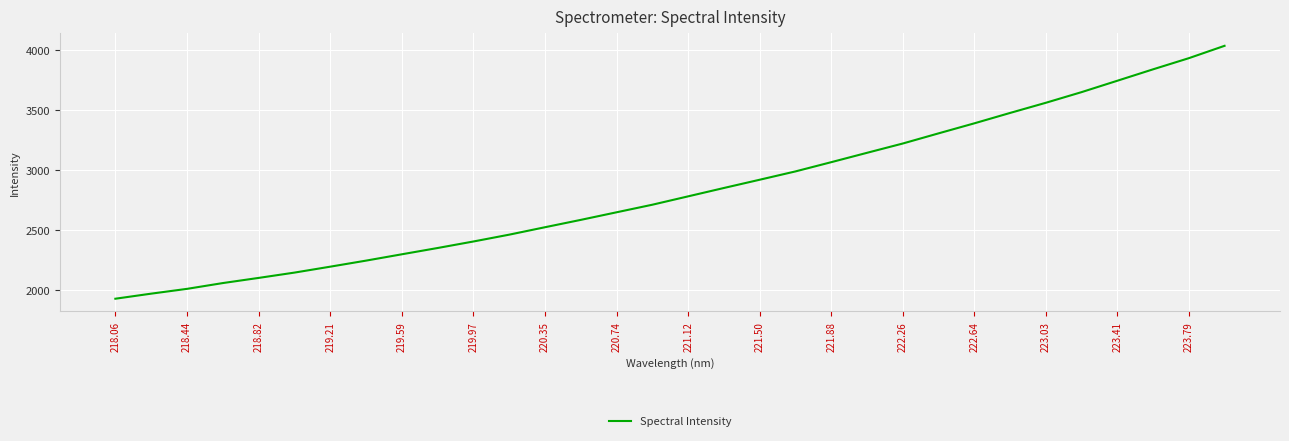

What is the greatest value displayed?

4035.4